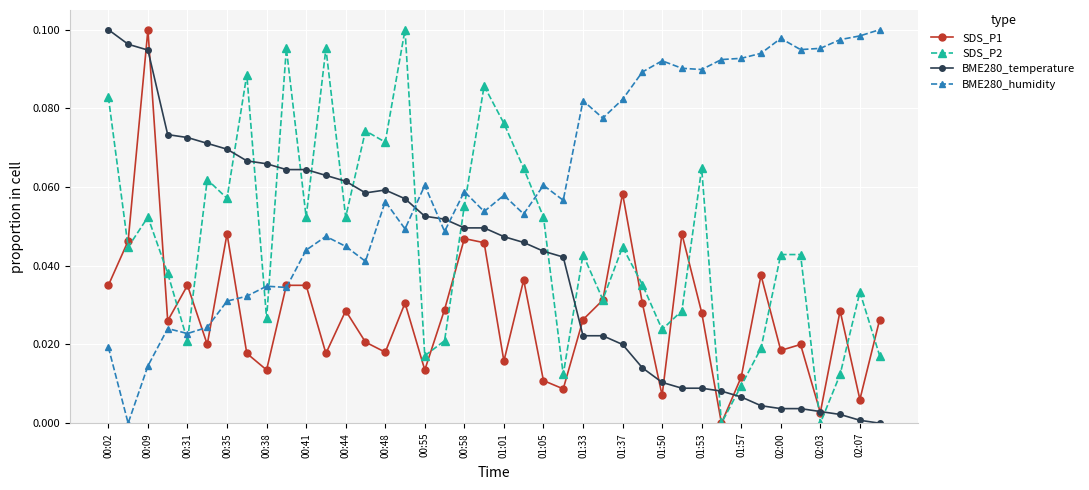

True or false: SDS_P2 and BME280_humidity intersect in this chart.

True